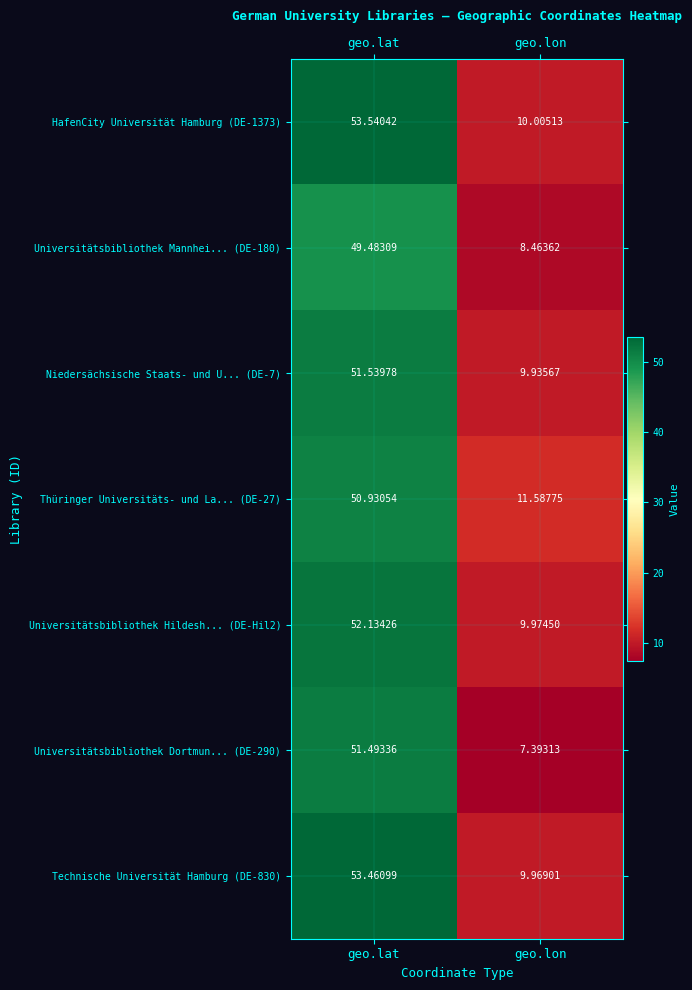

Which category has the highest value across all series?

geo.lat